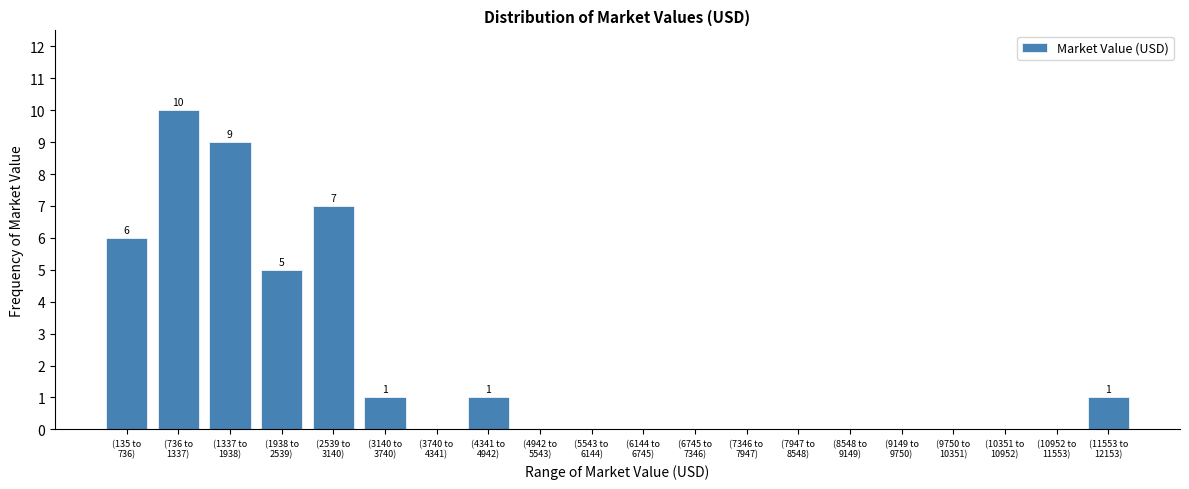

What is the greatest value displayed?

10